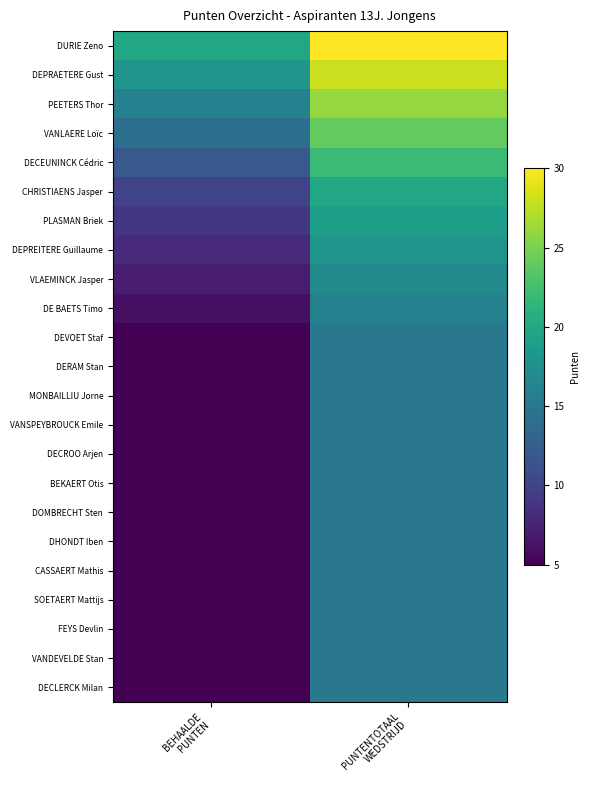

Rank the series by their maximum value, from highest to lowest.

DURIE Zeno, DEPRAETERE Gust, PEETERS Thor, VANLAERE Loïc, DECEUNINCK Cédric, CHRISTIAENS Jasper, PLASMAN Briek, DEPREITERE Guillaume, VLAEMINCK Jasper, DE BAETS Timo, DEVOET Staf, DERAM Stan, MONBAILLIU Jorne, VANSPEYBROUCK Emile, DECROO Arjen, BEKAERT Otis, DOMBRECHT Sten, DHONDT Iben, CASSAERT Mathis, SOETAERT Mattijs, FEYS Devlin, VANDEVELDE Stan, DECLERCK Milan